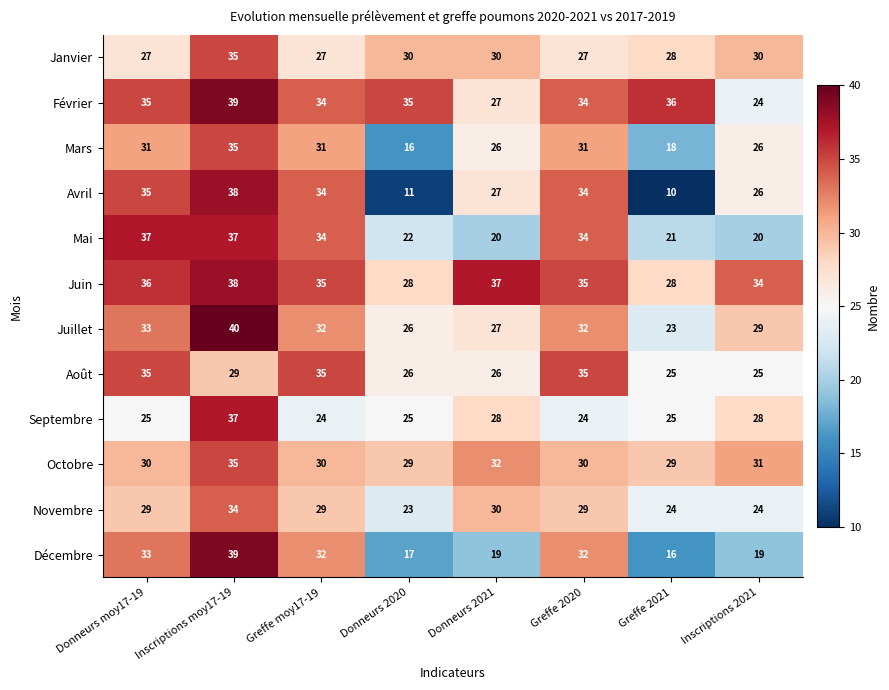

The value of Février at Inscriptions moy17-19 is 39. True or false?

True